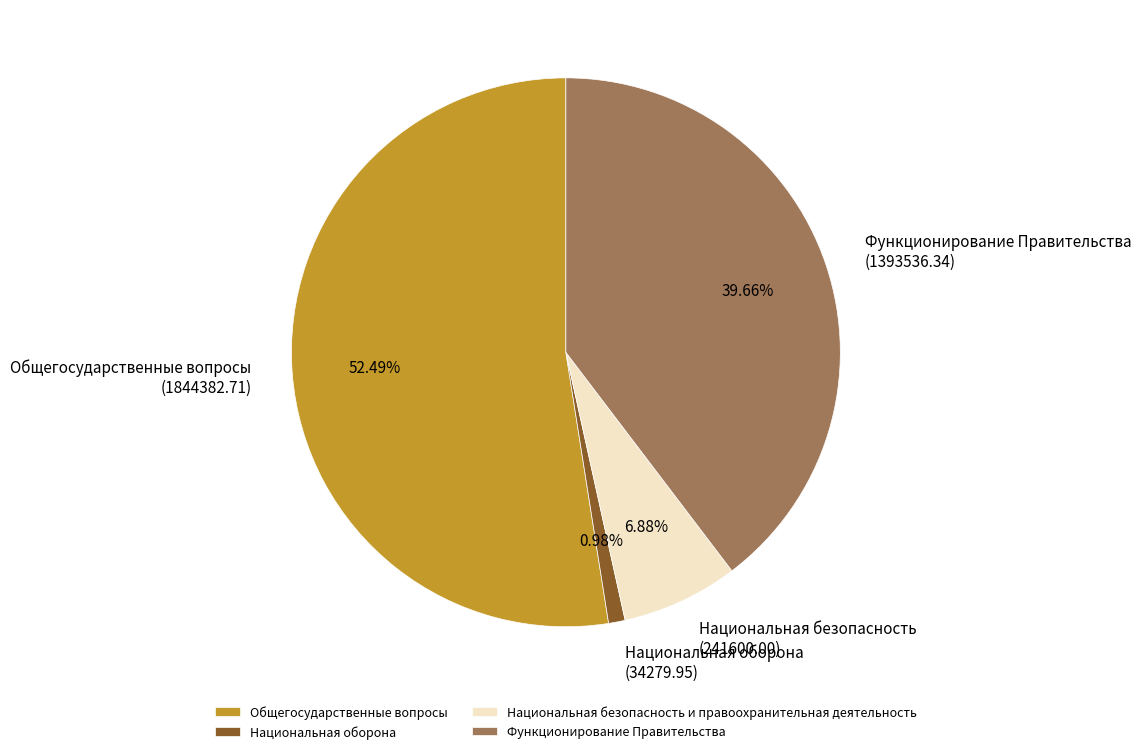

Rank the categories by value from highest to lowest.

Общегосударственные вопросы, Функционирование Правительства, Национальная безопасность и правоохранительная деятельность, Национальная оборона